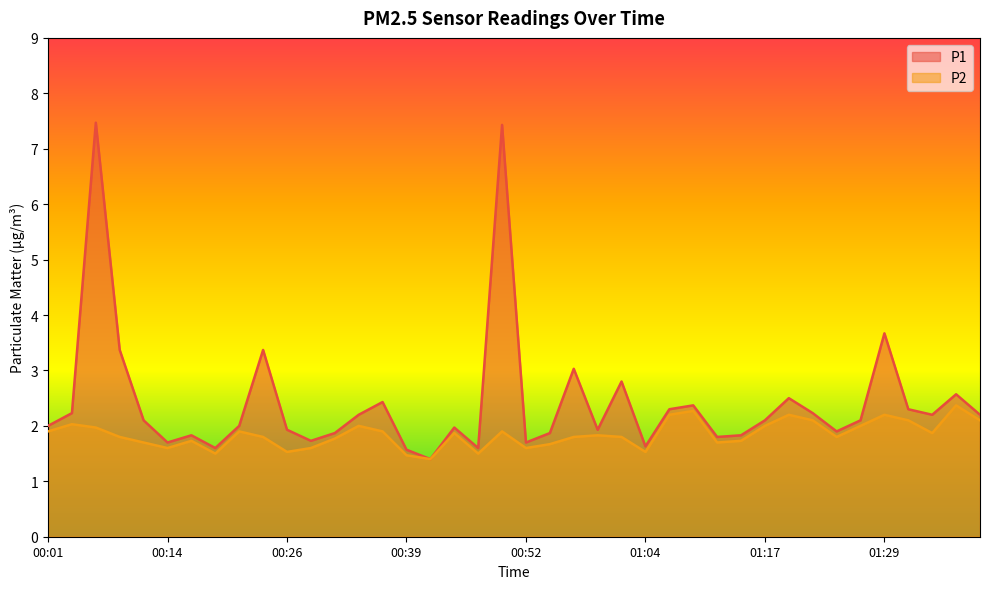

How many lines are shown in the chart?

2